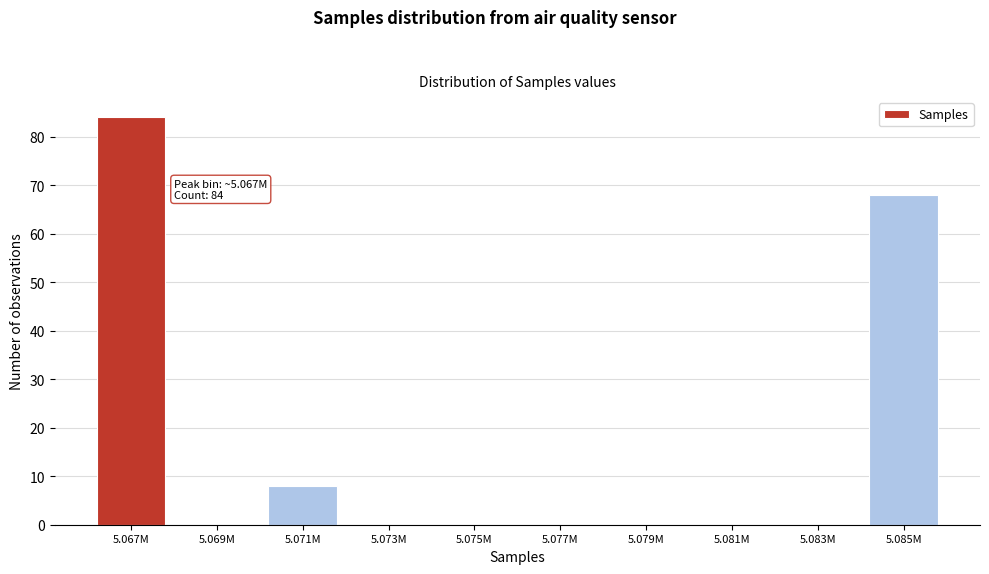

Reading left to right, extract all data points from this chart.

5.067M=84	5.069M=0	5.071M=8	5.073M=0	5.075M=0	5.077M=0	5.079M=0	5.081M=0	5.083M=0	5.085M=68